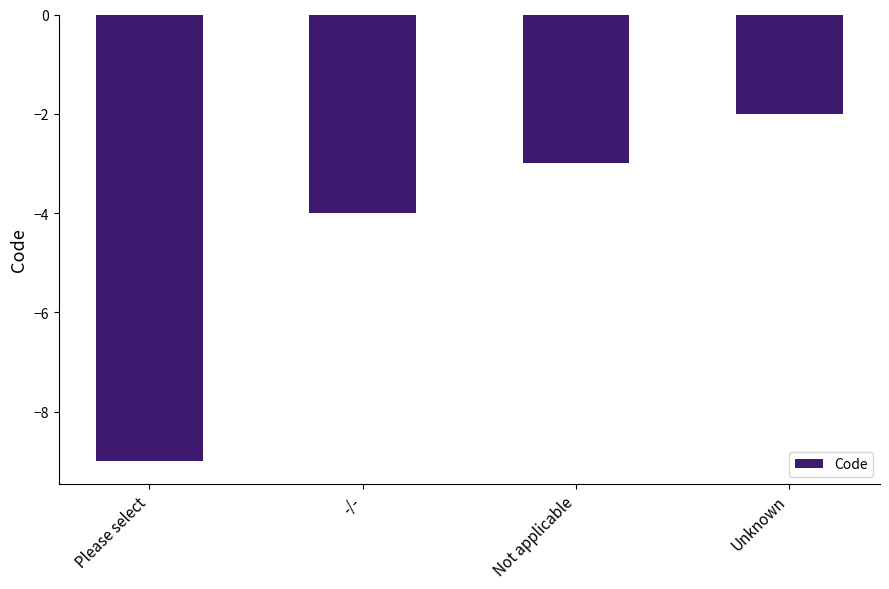

At which label does the data first exceed -3?

Unknown